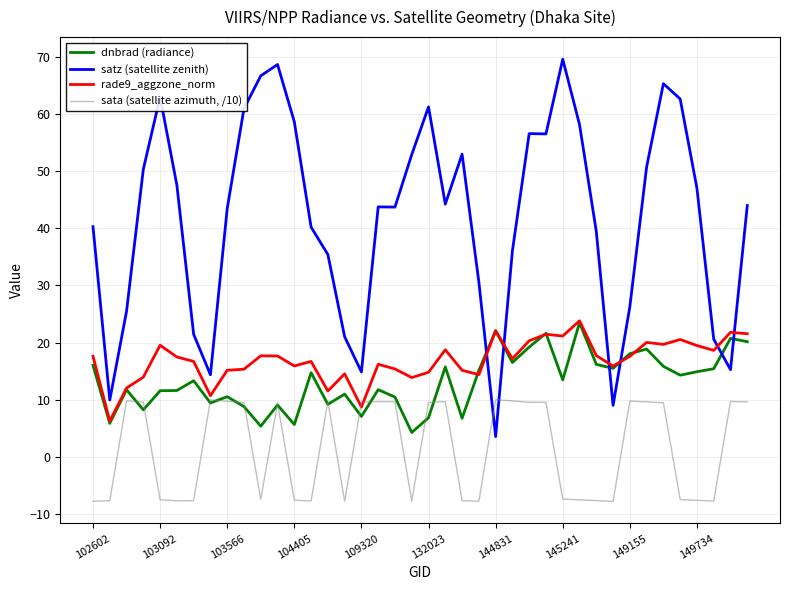

Rank the series by their maximum value, from highest to lowest.

satz (satellite zenith), rade9_aggzone_norm, dnbrad (radiance), sata (satellite azimuth, /10)